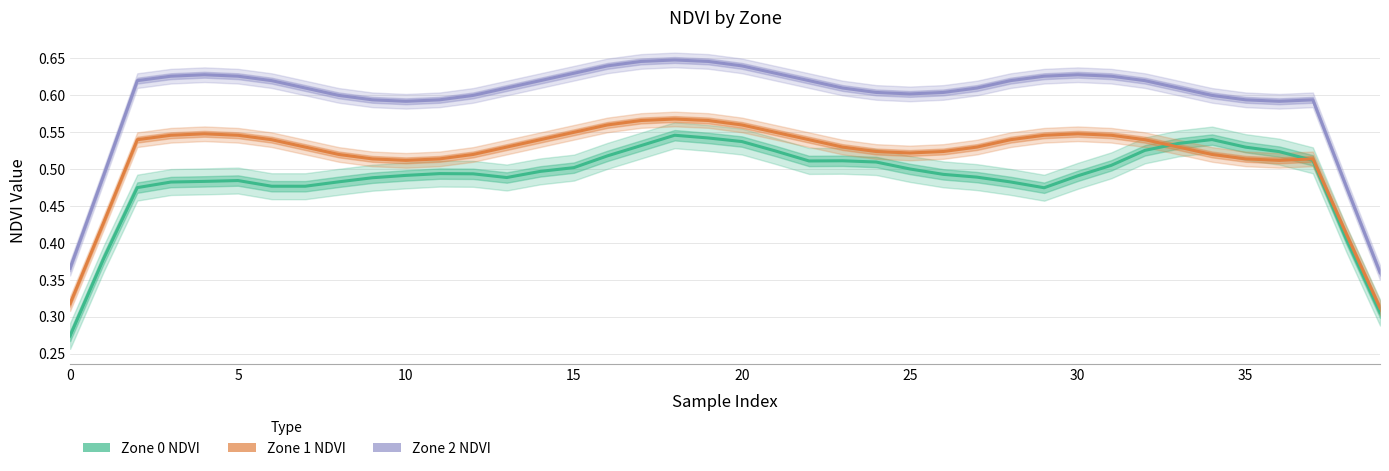

True or false: Zone 2 NDVI and Zone 1 NDVI cross at least once.

False